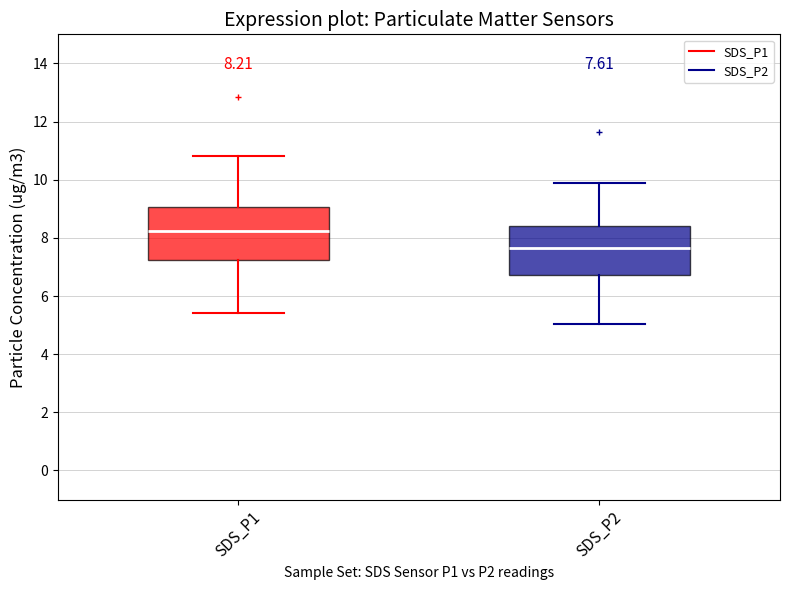

Which box has the lowest median line?

SDS_P2